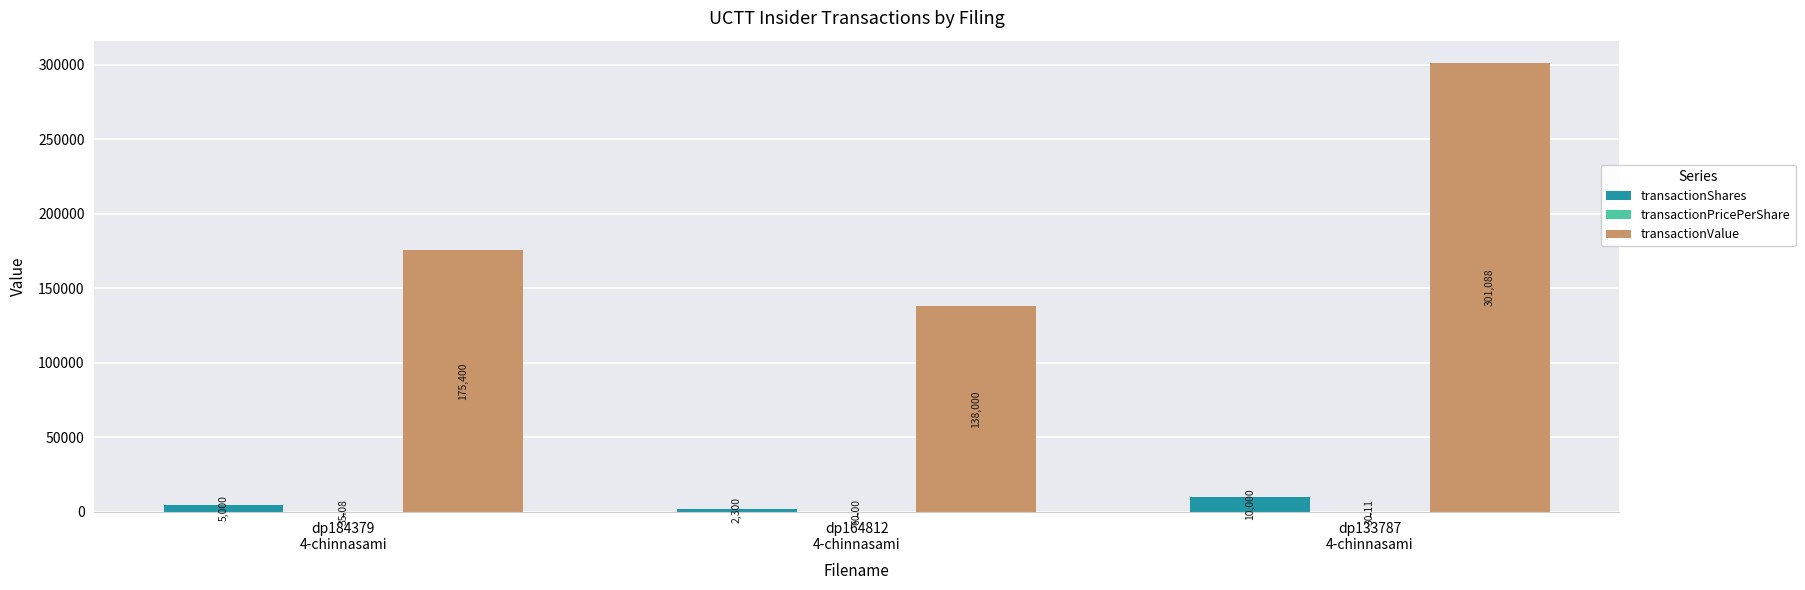

At which category is the sum across all series the highest?

dp133787
4-chinnasami